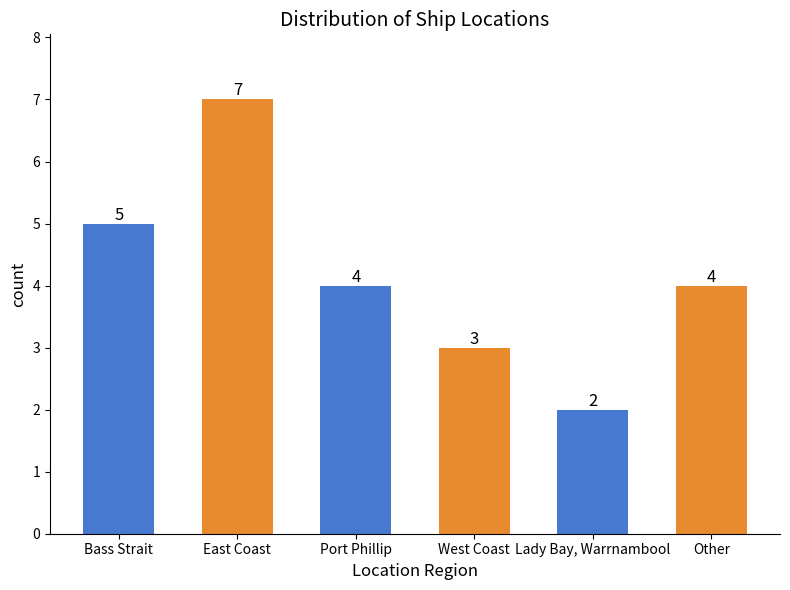

What position from the left is West Coast?

4